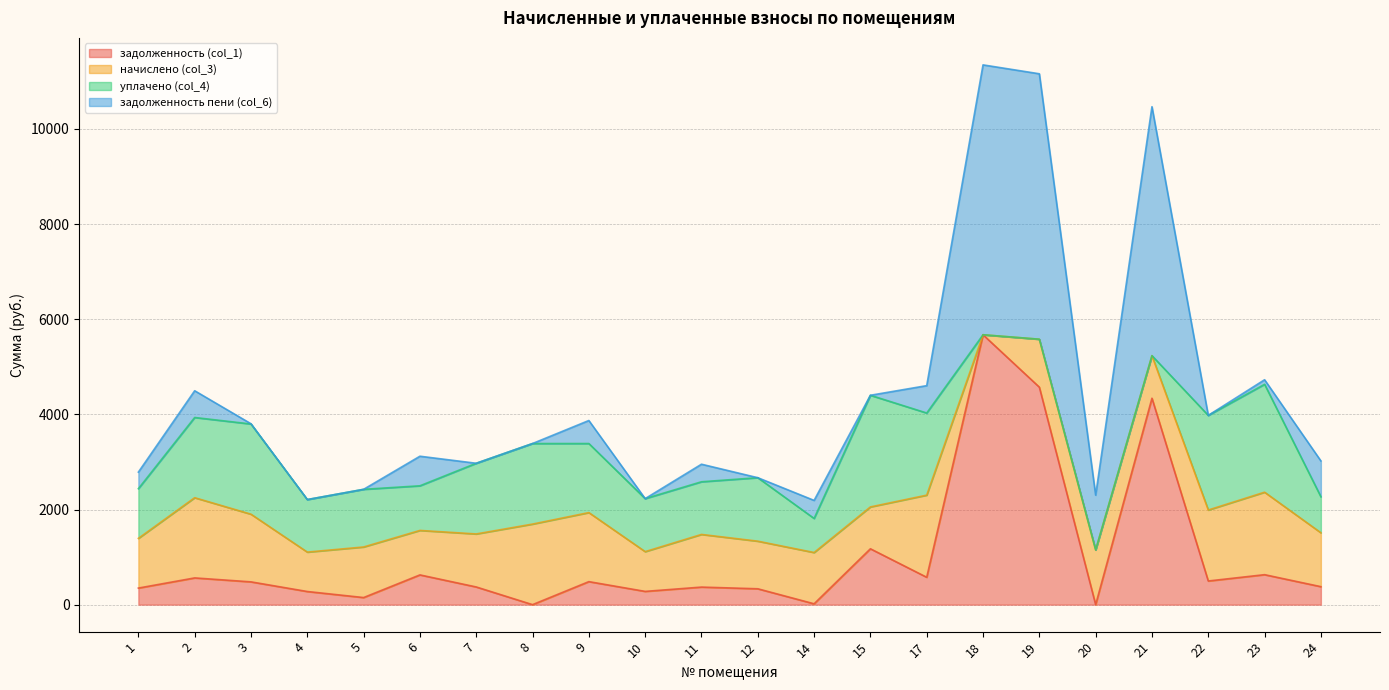

Where does the уплачено (col_4) series first go above 1212?

2